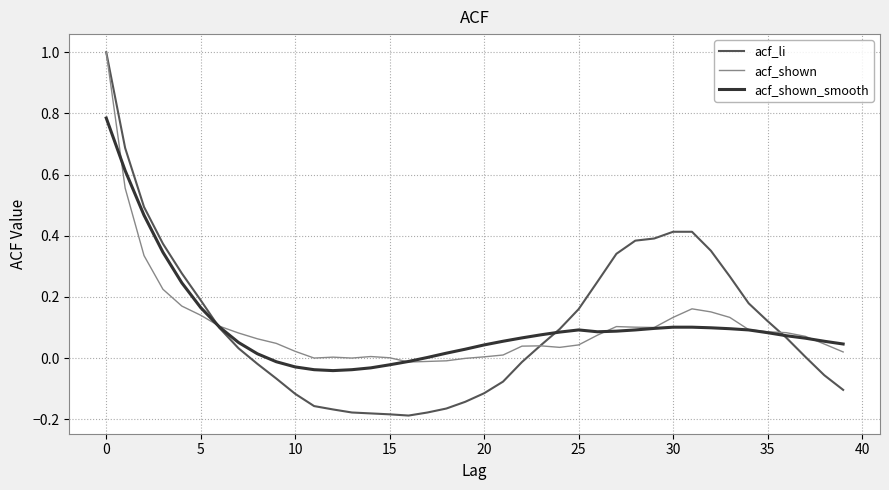

What is the maximum value shown in the chart?

1.0